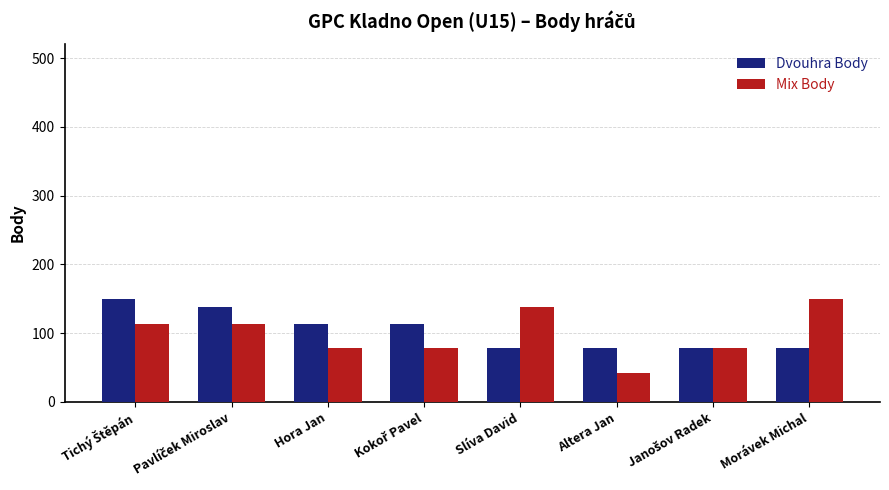

At Morávek Michal, list the series in order from smallest to largest.

Dvouhra Body, Mix Body